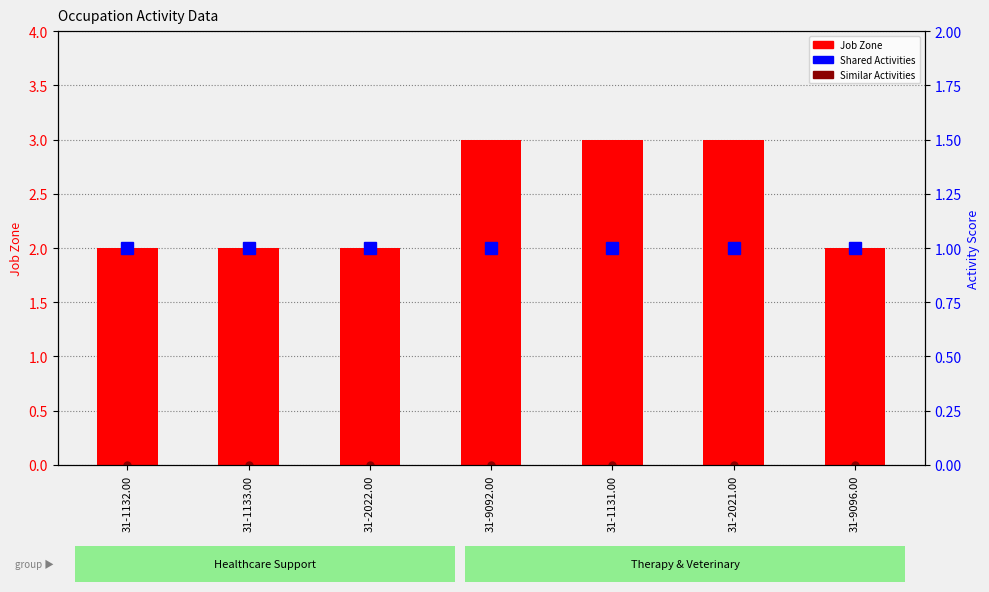

Reading left to right, transcribe all the data shown in this chart.

Job Zone: 2	2	2	3	3	3	2
Shared Activities: 1	1	1	1	1	1	1
Similar Activities: 0	0	0	0	0	0	0